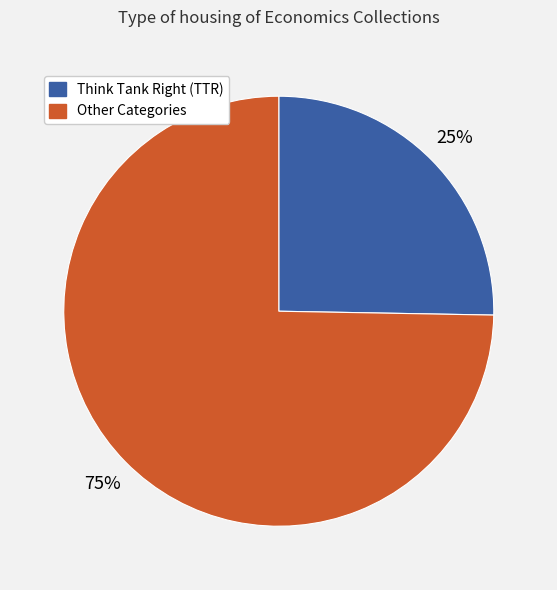

How many segments does this pie chart have?

2